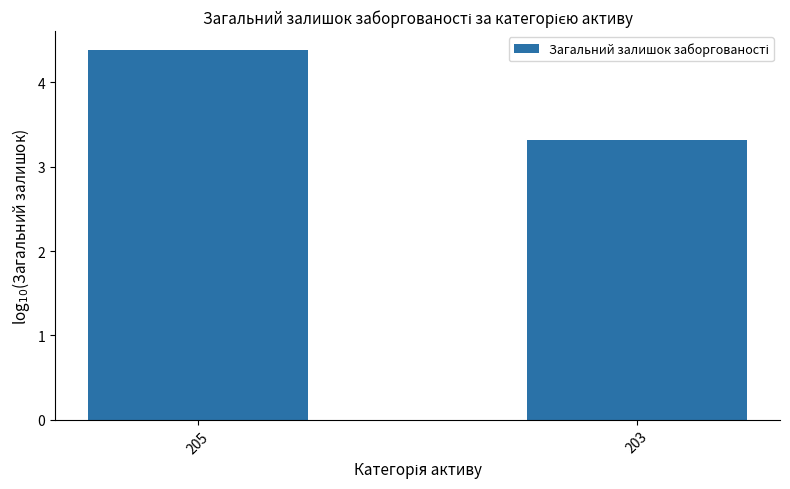

Reading right to left, list all the values displayed in this chart.

3.3	4.4